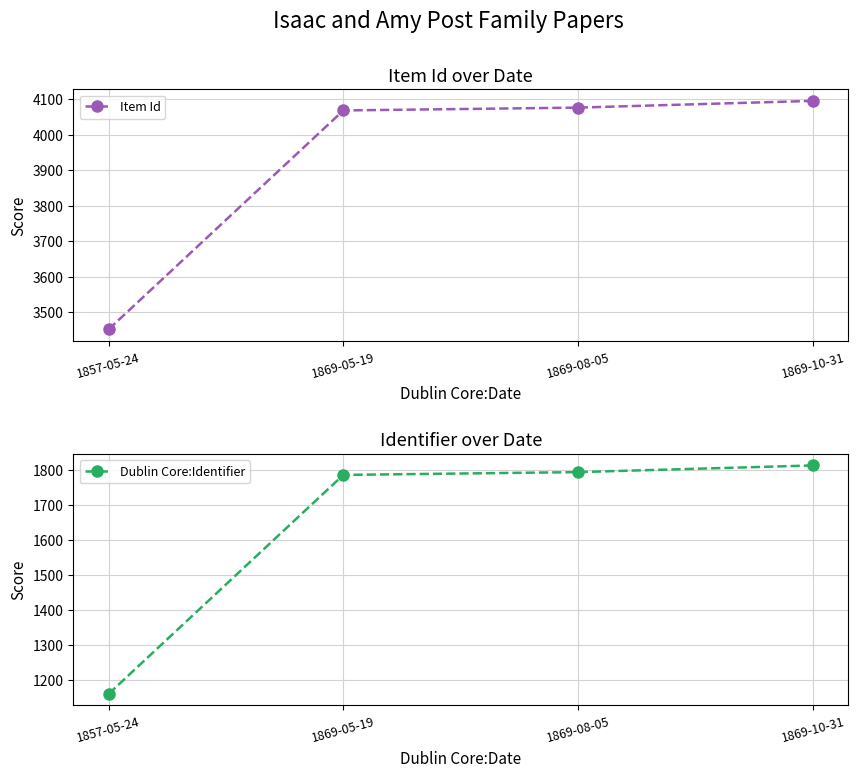

Rank the series by their average value, from lowest to highest.

Dublin Core:Identifier, Item Id